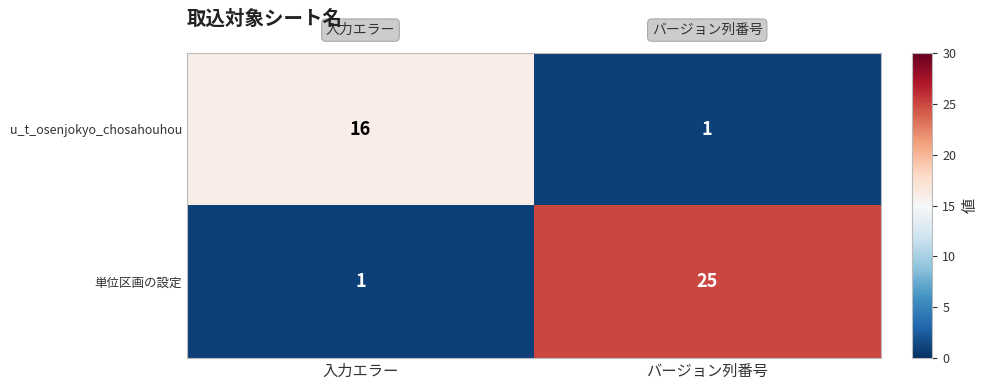

Which series has the largest total across all categories?

単位区画の設定